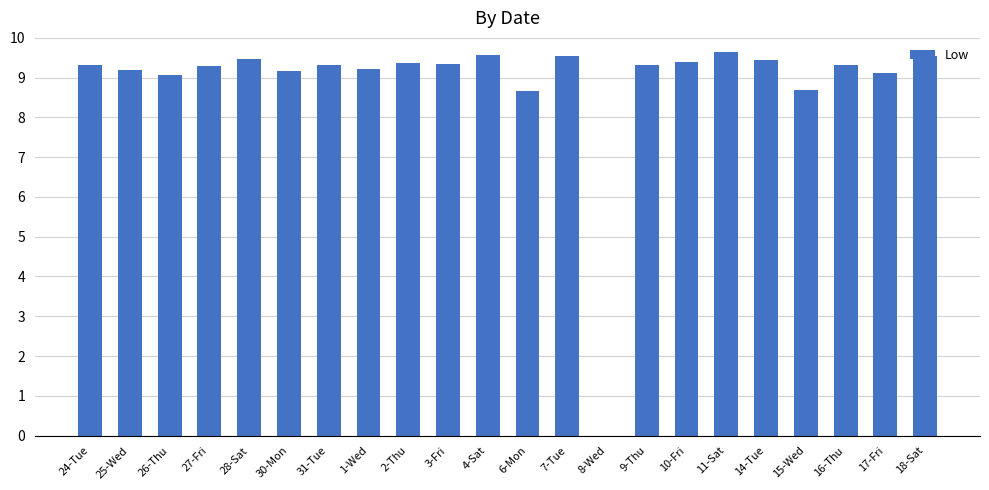

How many positive values are there?

21